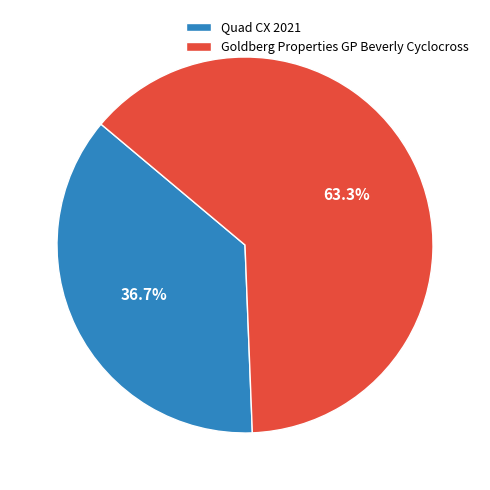

How many segments does this pie chart have?

2